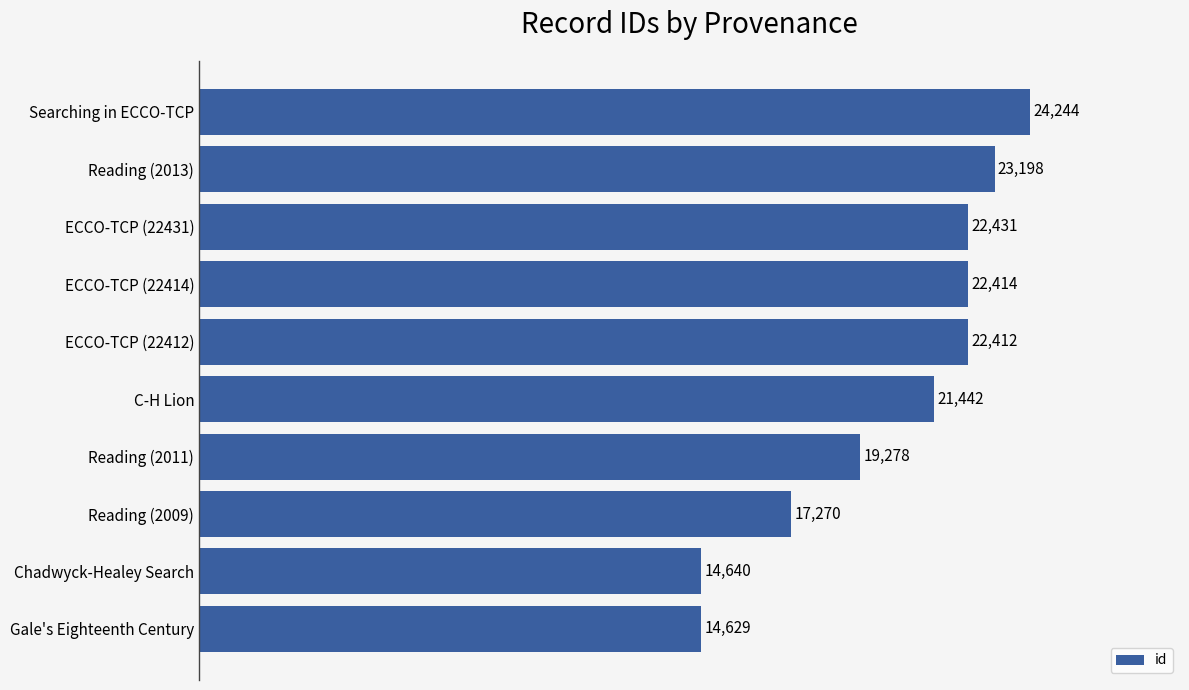

What is the minimum value shown in the chart?

14629